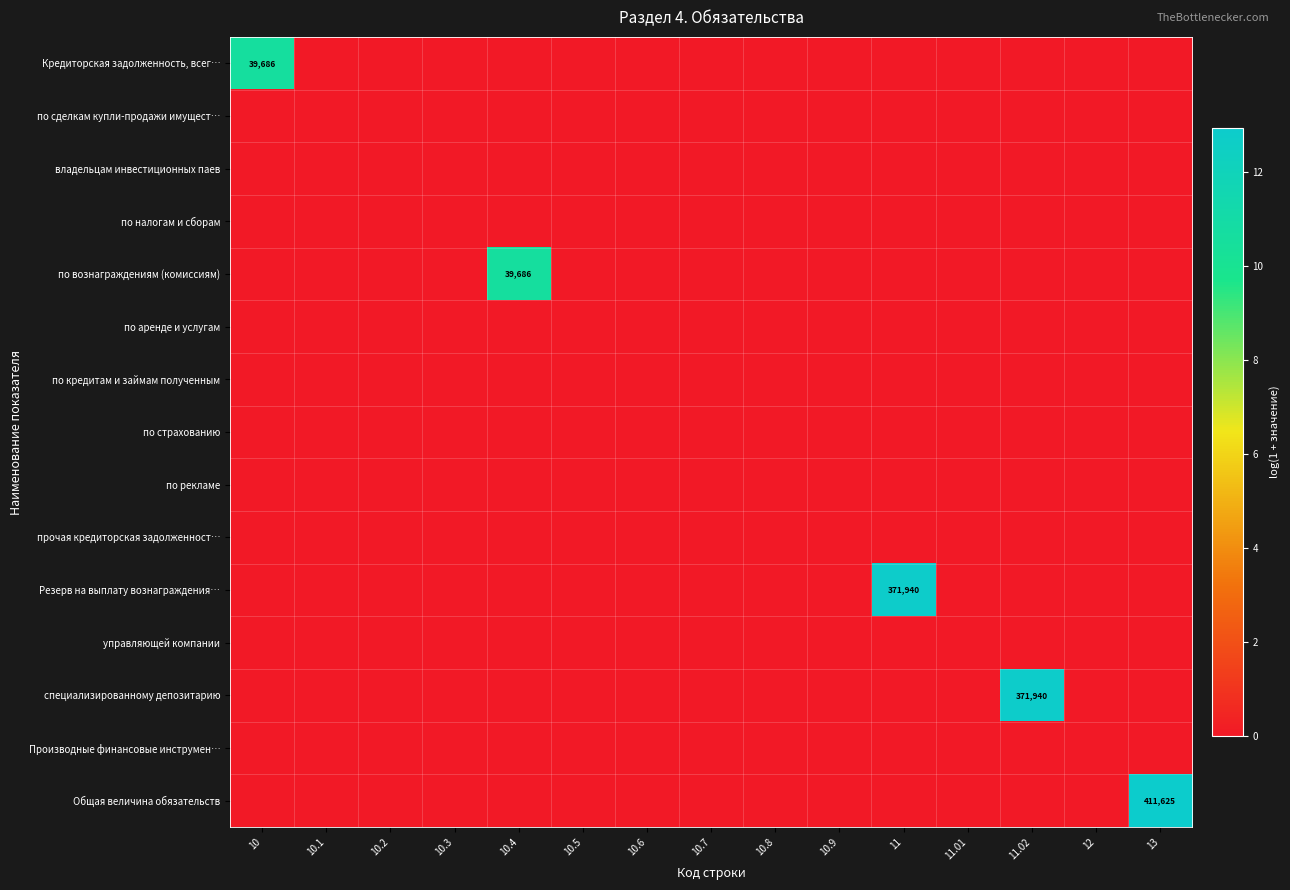

Which series has the largest total across all categories?

Общая величина обязательств